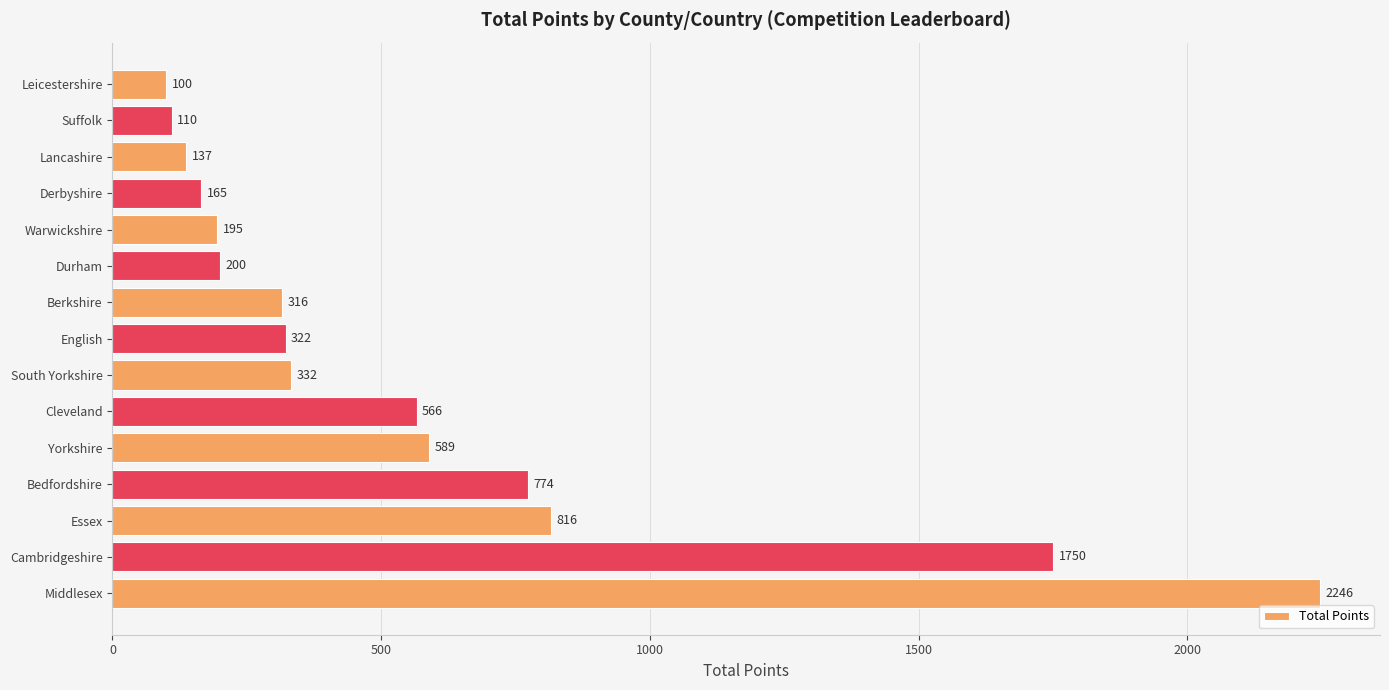

The value at Middlesex is 1178. True or false?

False